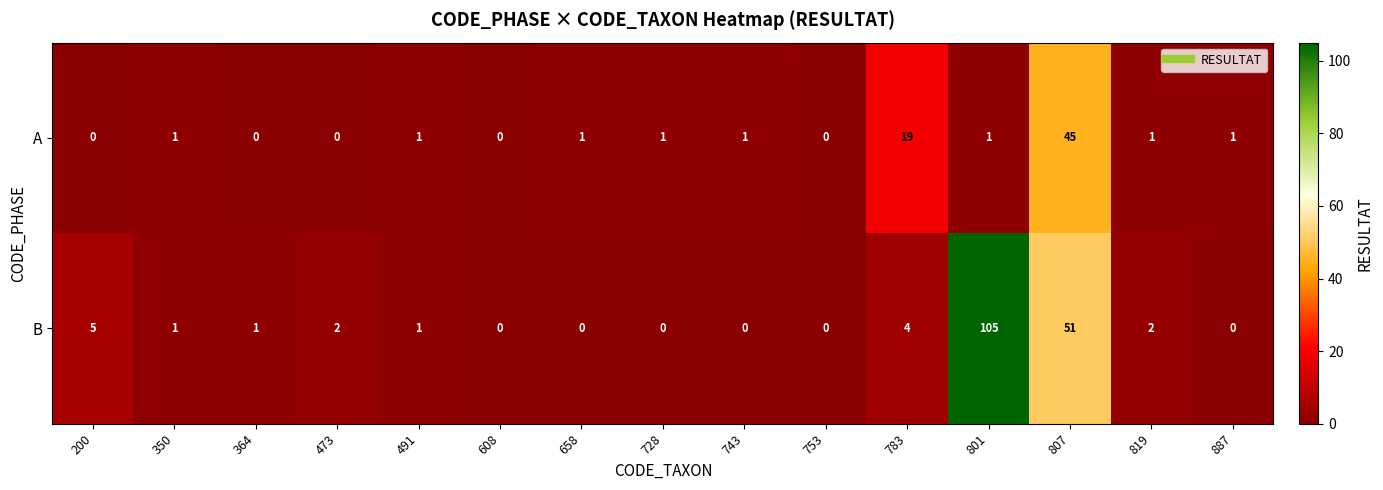

Rank the series at 783 from highest to lowest value.

A, B